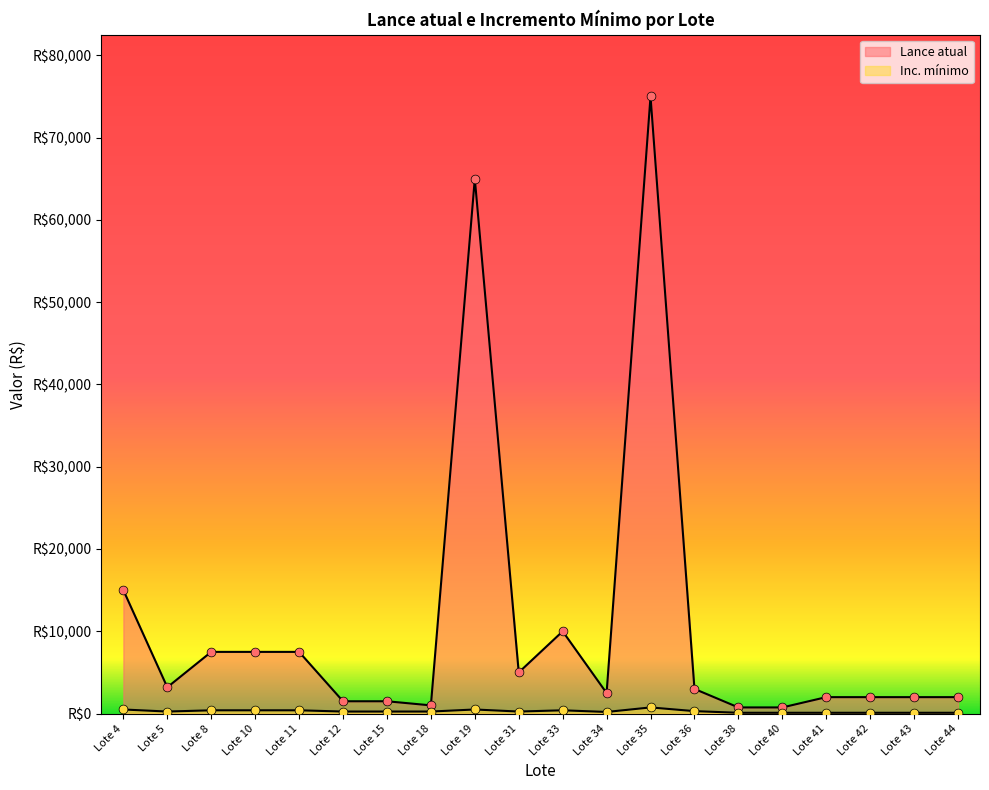

Is the value of Lance atual at Lote 18 greater than the value of Inc. mínimo at Lote 4?

Yes